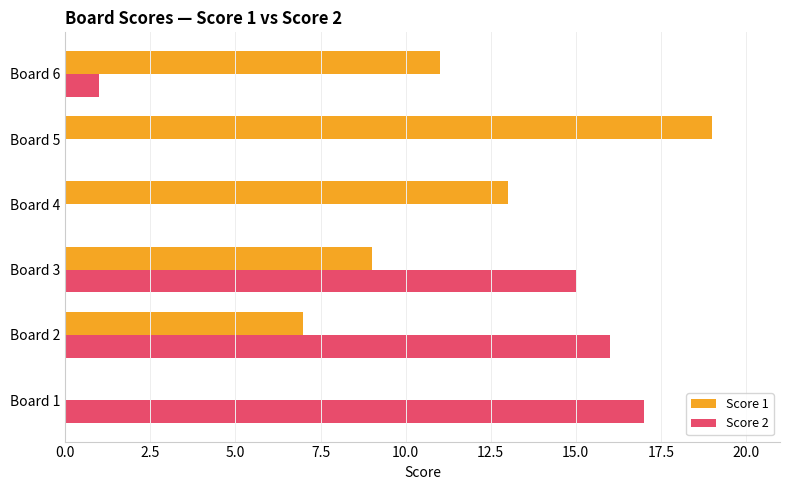

What are all the series names shown in the legend?

Score 1, Score 2